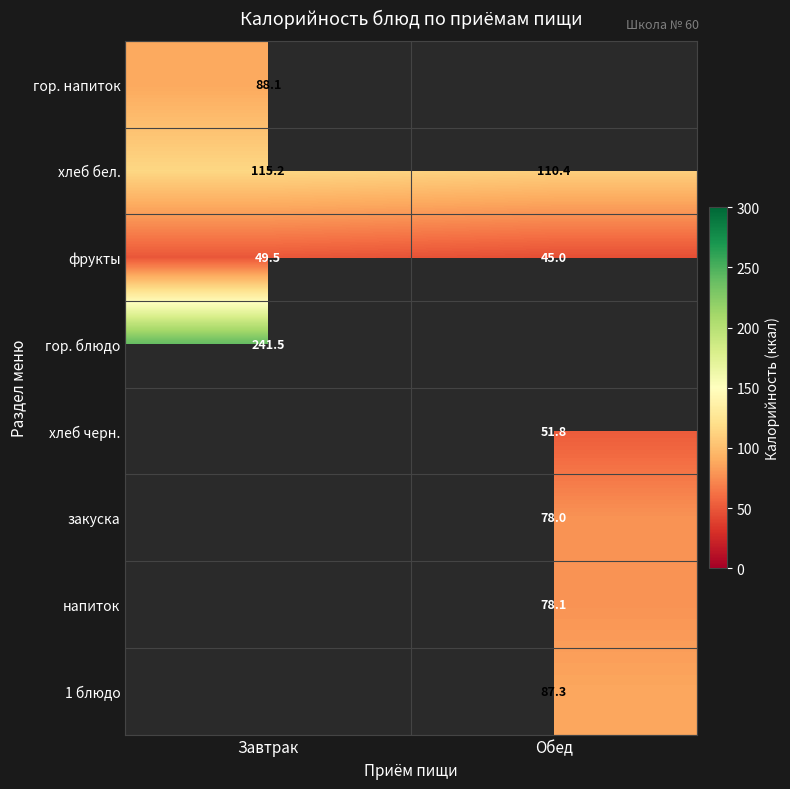

List the labels in order of хлеб бел. value, largest first.

Завтрак, Обед